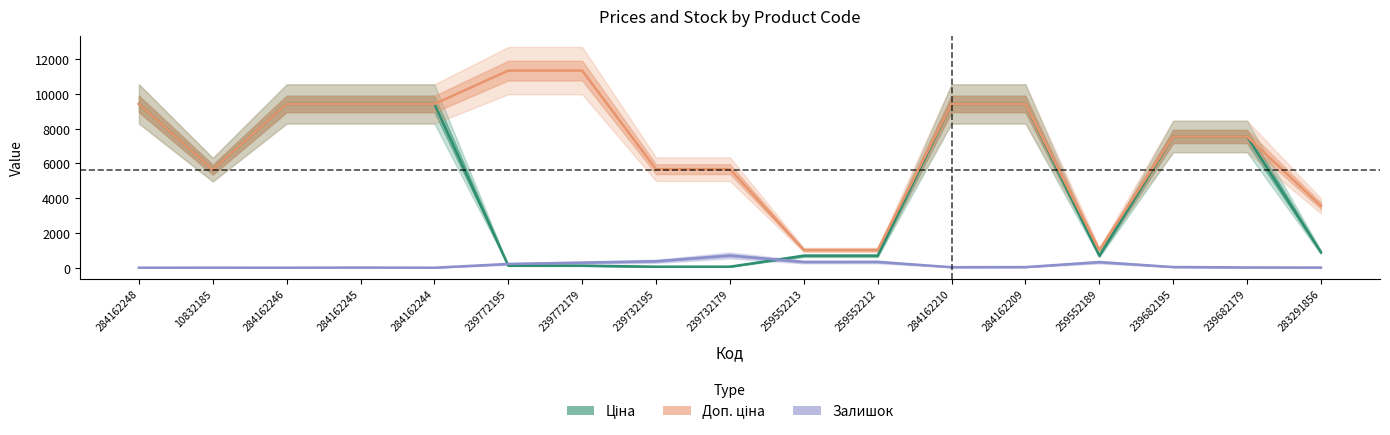

Between 284162245 and 239732195, which is larger?

284162245